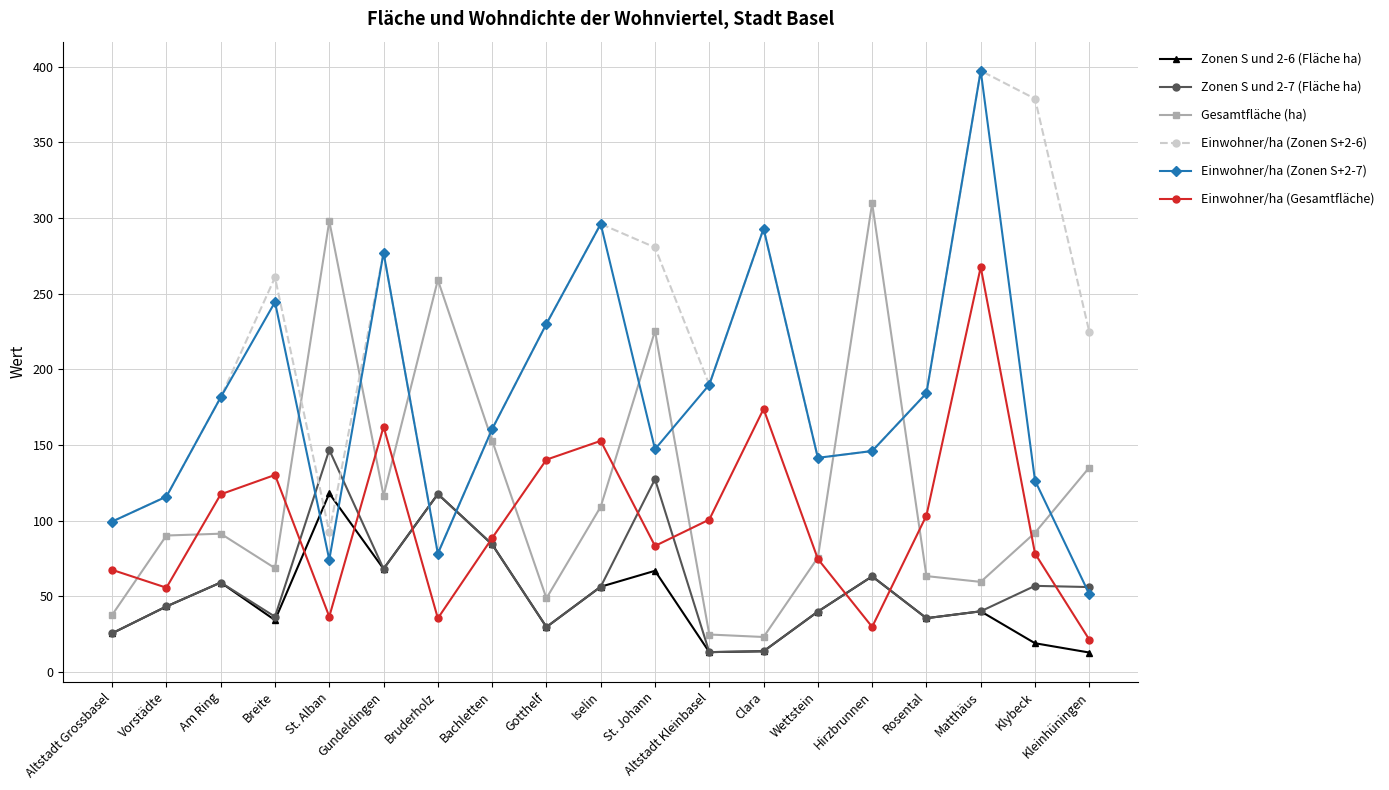

Where is Zonen S und 2-7 (Fläche ha) nearest to the value 79?

Bachletten